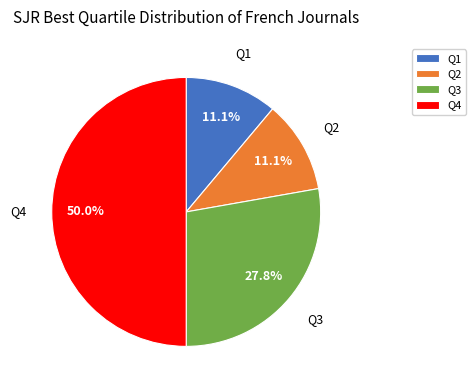

What is the largest slice in the pie chart?

Q4